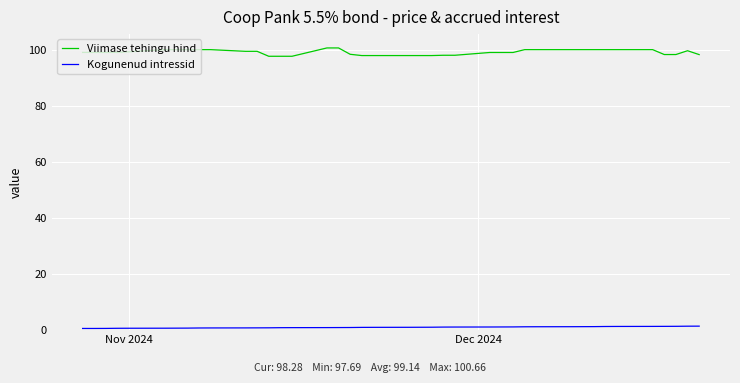

What is the greatest value displayed?

100.7